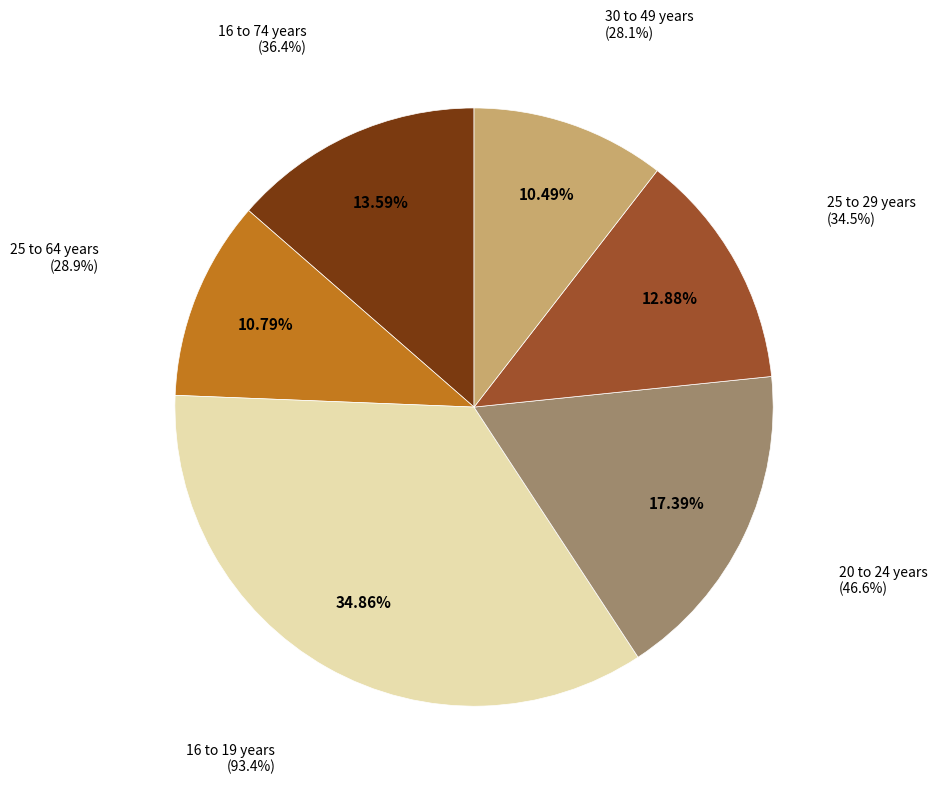

How many segments does this pie chart have?

4